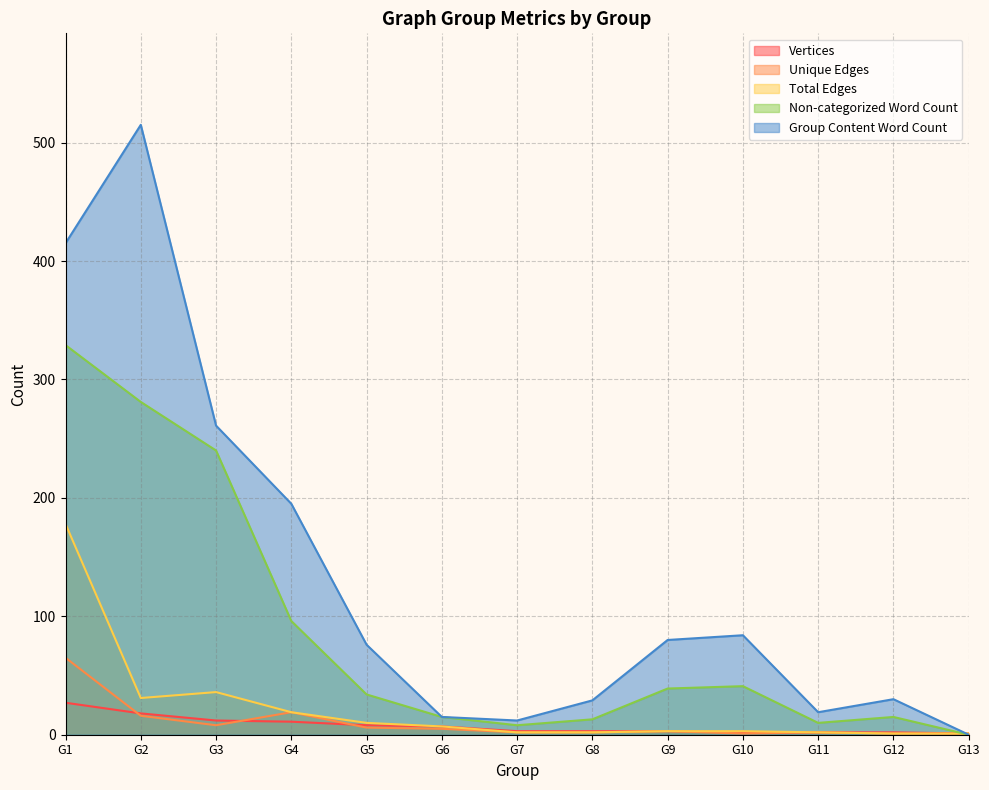

Which series has the largest range (max minus min)?

Group Content Word Count